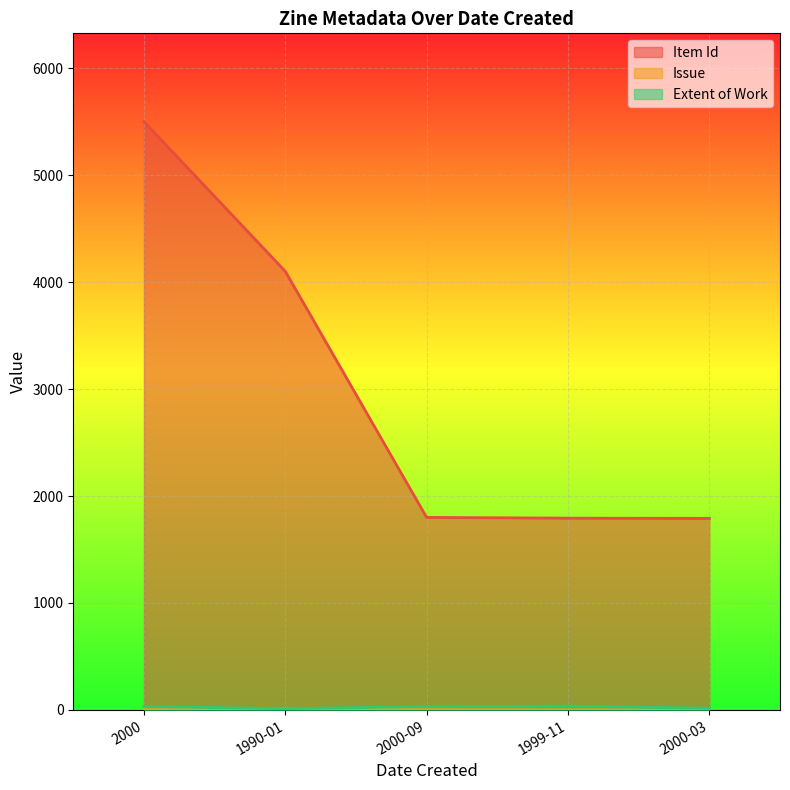

At how many categories does at least one series exceed 4939?

1